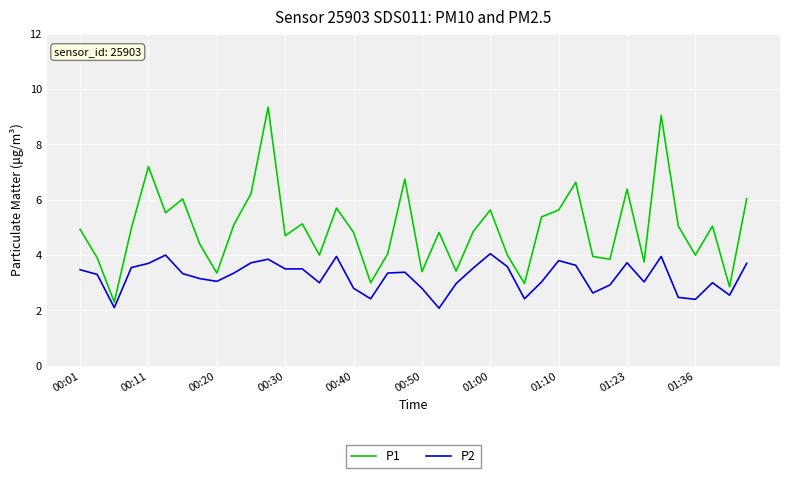

List the series in order of their peak value, lowest first.

P2, P1